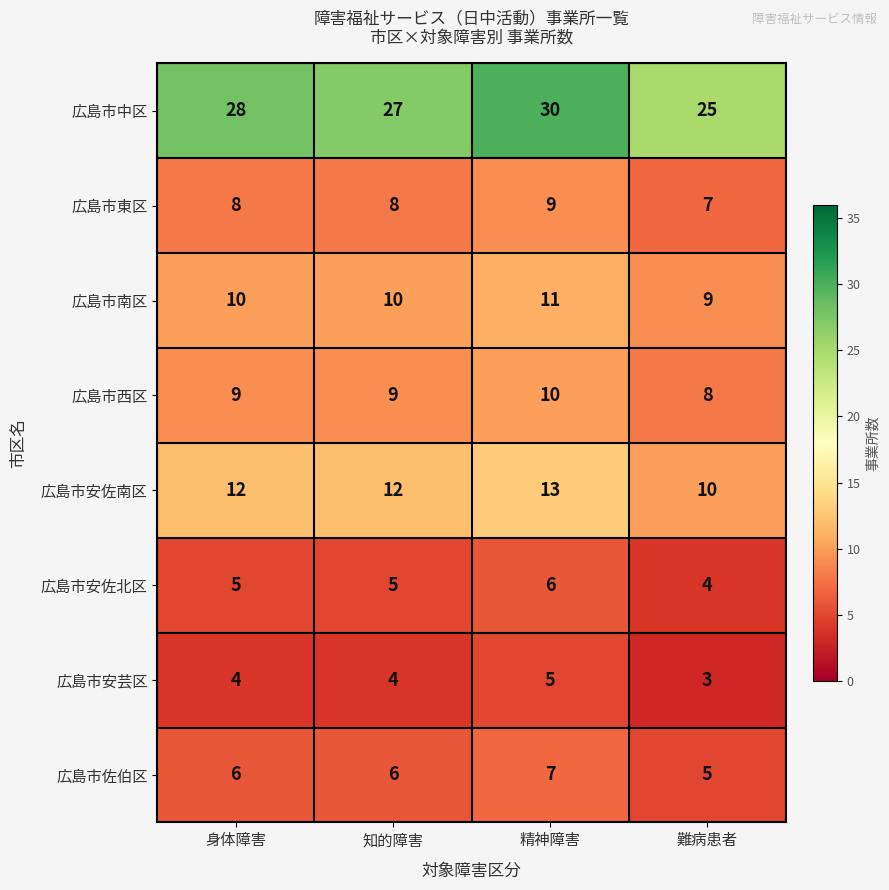

What is the sum of all 広島市中区 values?

110